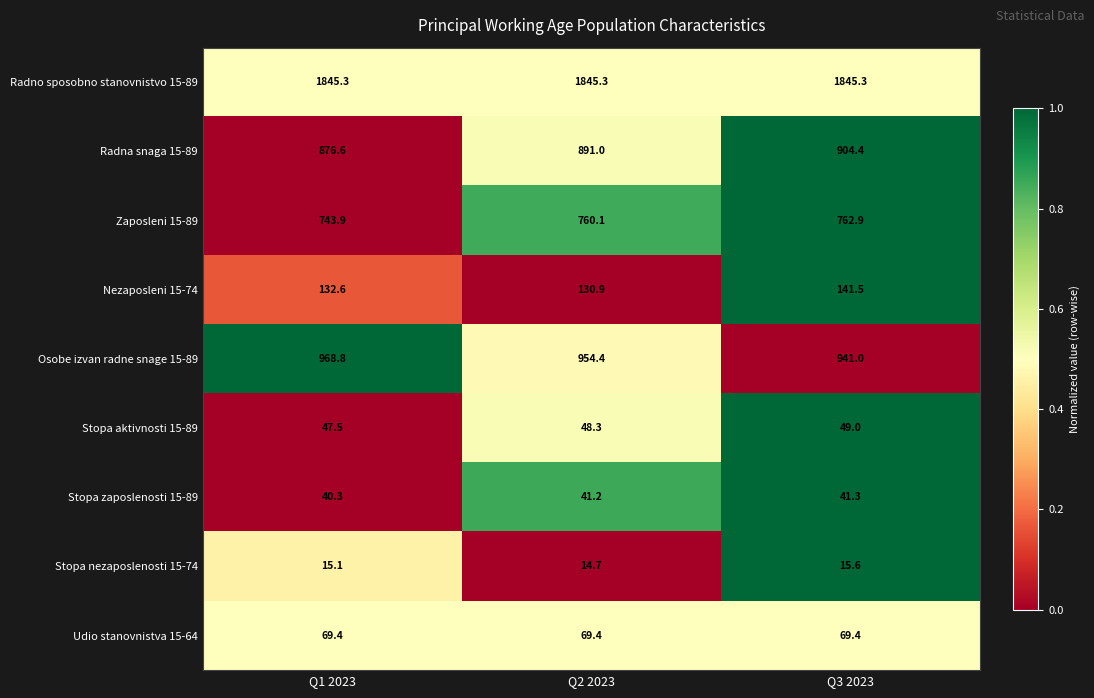

At how many categories does at least one series exceed 762?

3